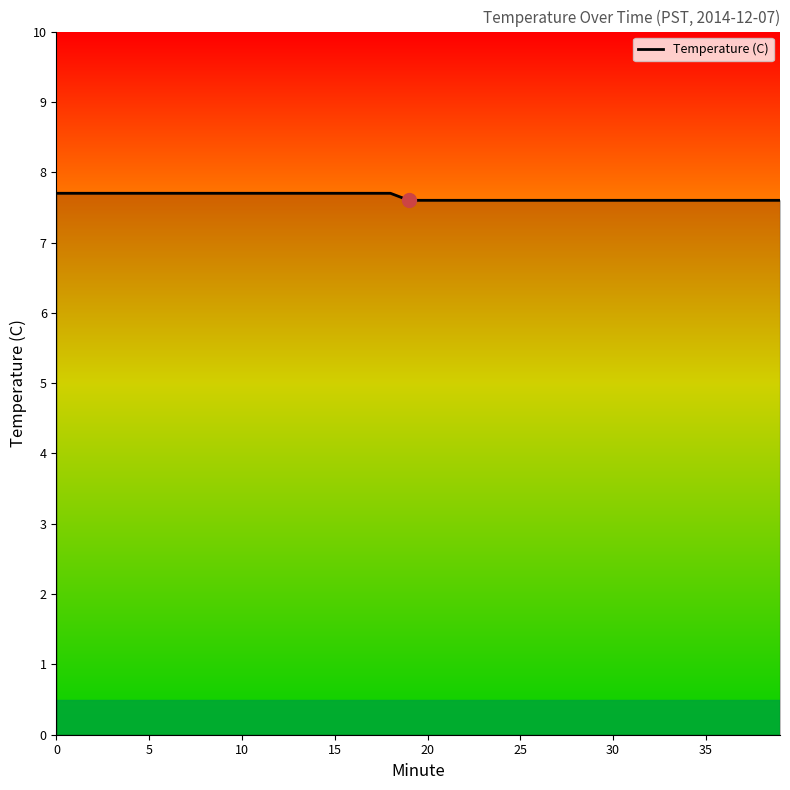

What is the greatest value displayed?

7.7